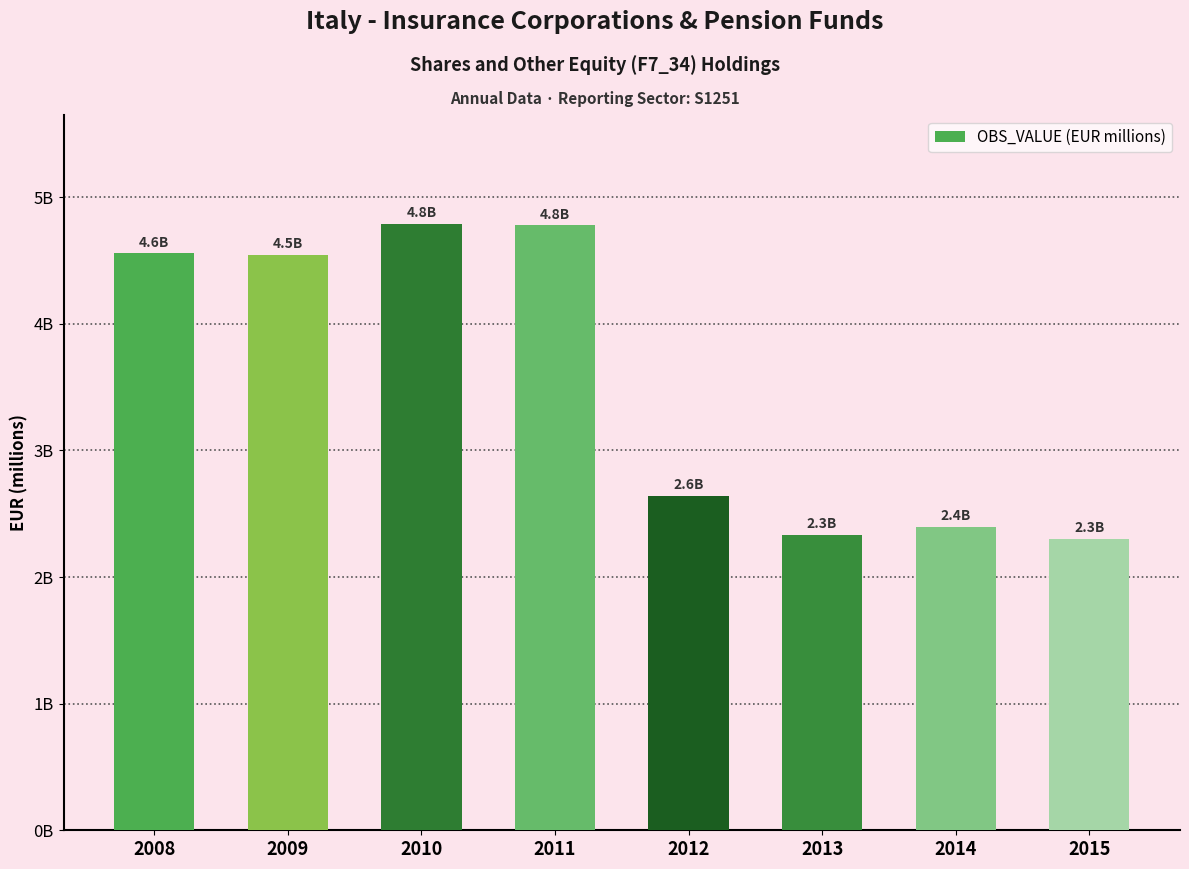

Is it true that the value at 2010 is 4787.8?

True